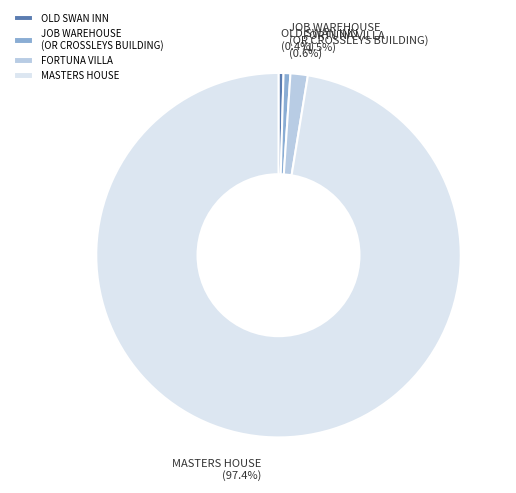

To the nearest percent, what is the difference between the largest and smallest slice percentages?

97%